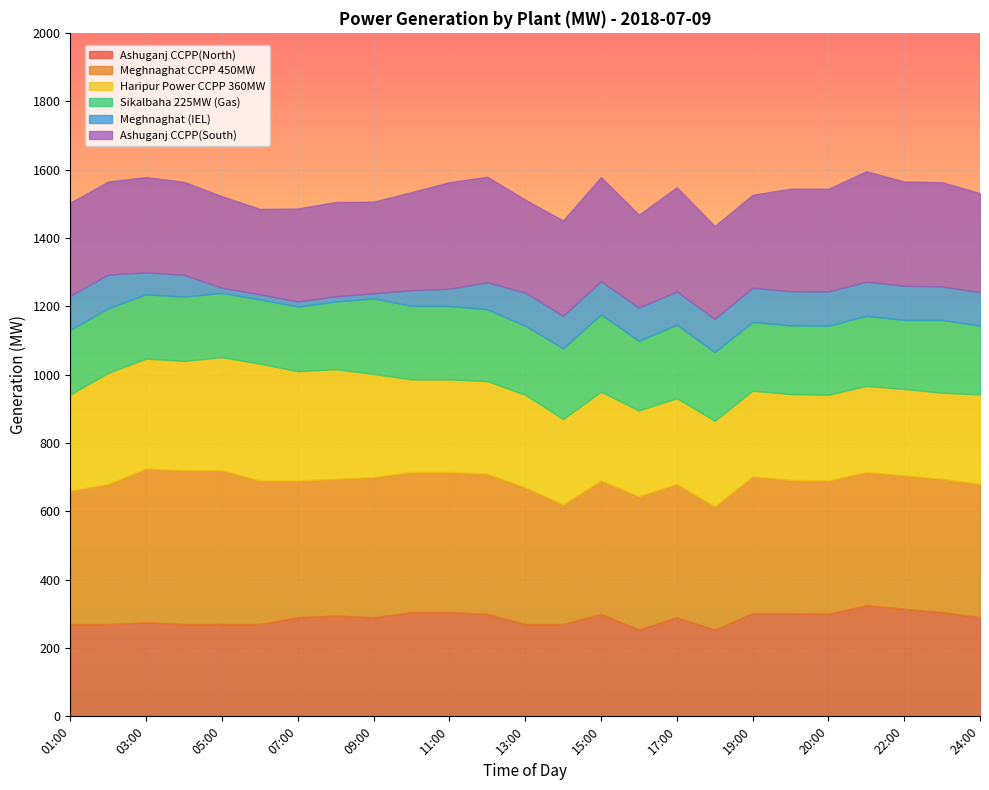

How many categories are shown in the chart?

25